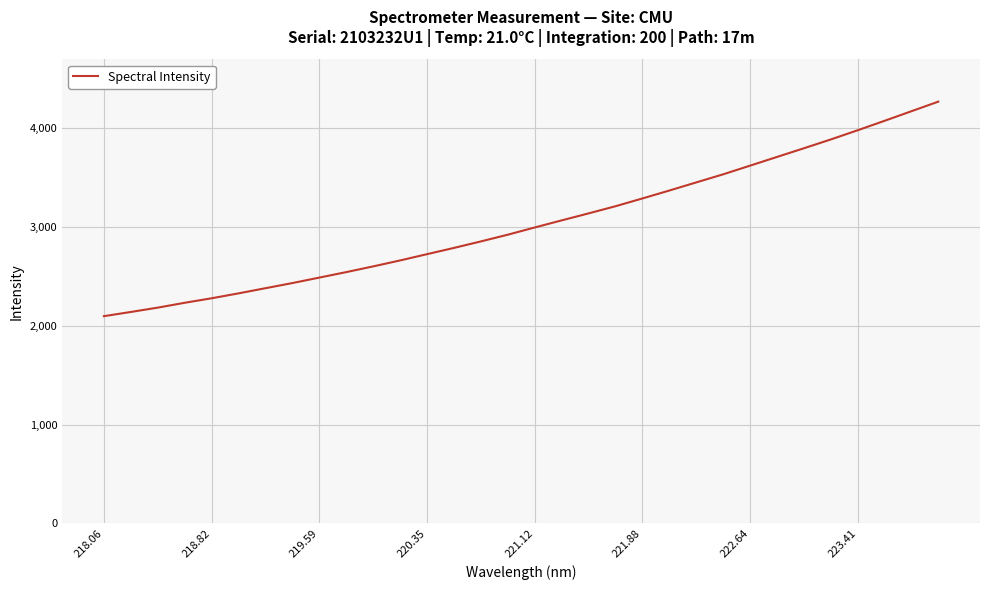

What is the maximum value shown in the chart?

4266.2